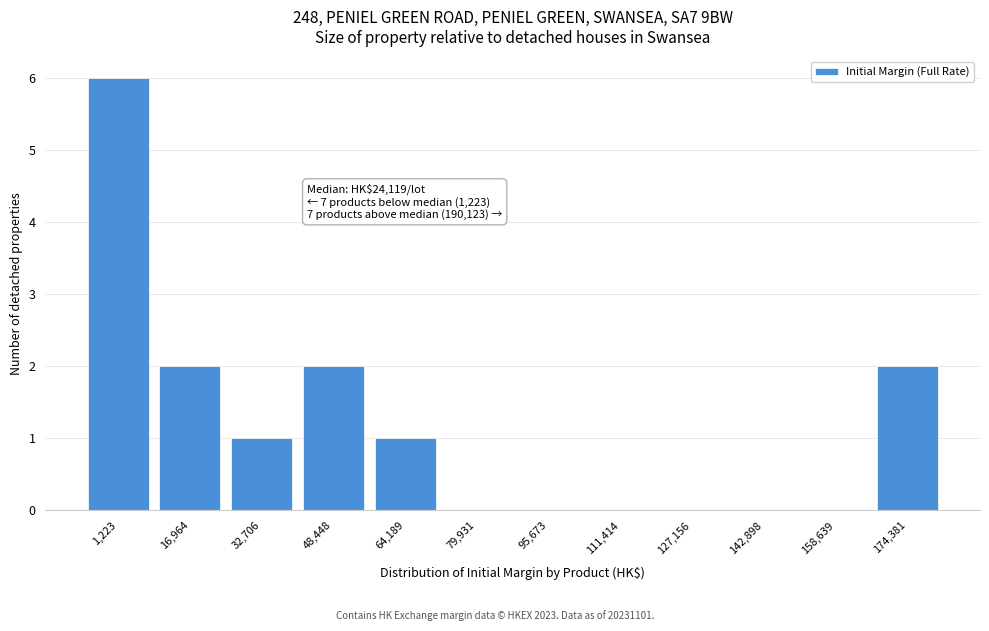

Reading left to right, transcribe all the data shown in this chart.

1,223=6	16,964=2	32,706=1	48,448=2	64,189=1	79,931=0	95,673=0	111,414=0	127,156=0	142,898=0	158,639=0	174,381=2